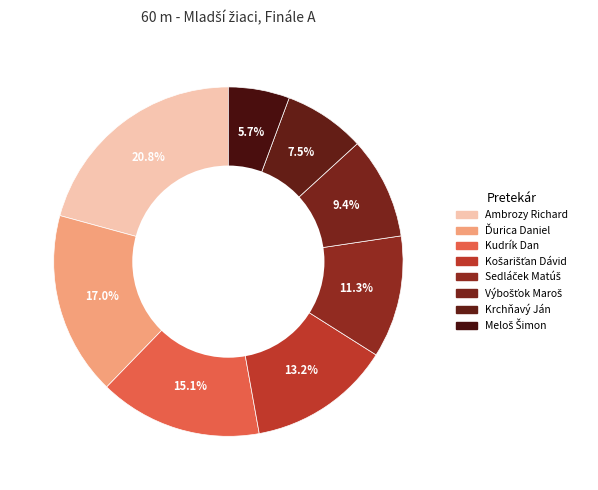

To the nearest percent, what is the difference between the largest and smallest slice percentages?

15%